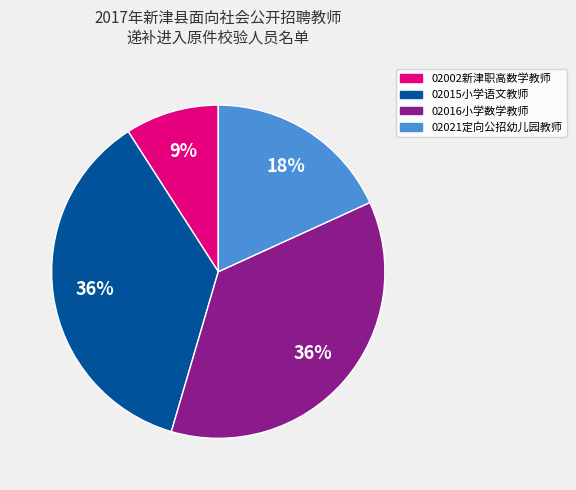

To the nearest percent, what is the difference between the largest and smallest slice percentages?

27%